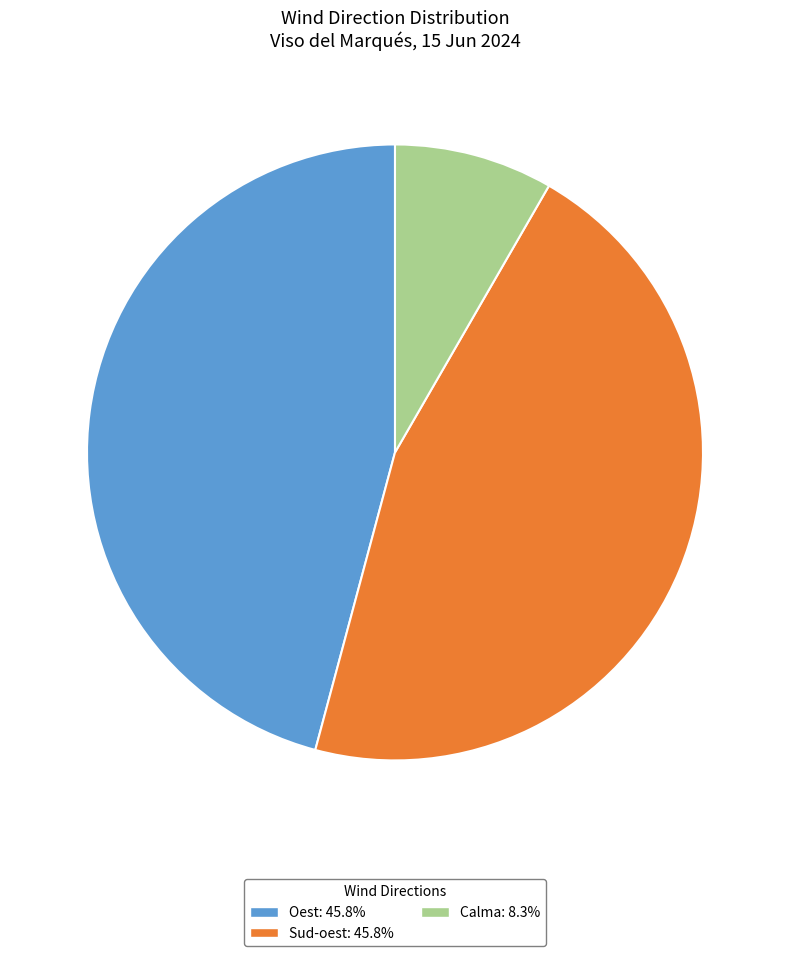

Do Sud-oest and Oest together represent more than half of the pie?

Yes